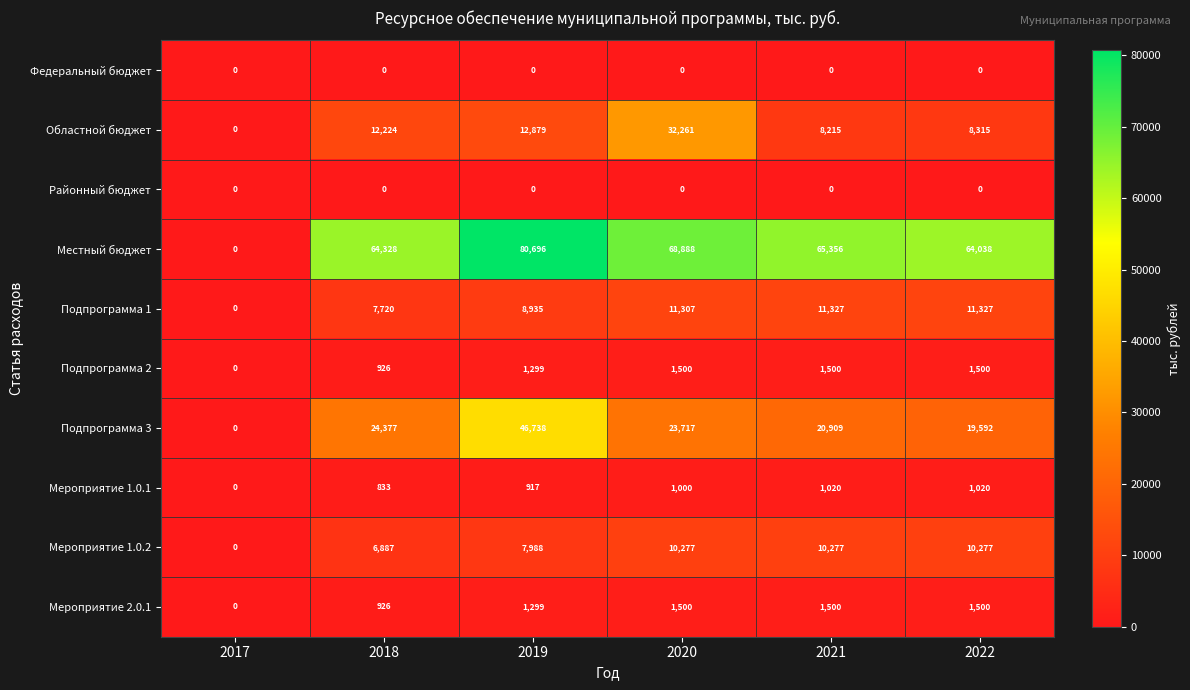

At which category is the sum across all series the highest?

2019